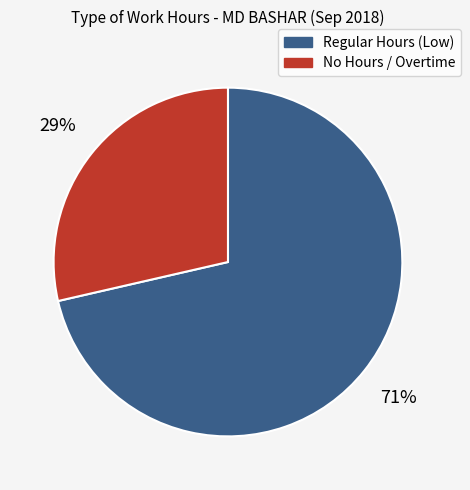

How many segments does this pie chart have?

2